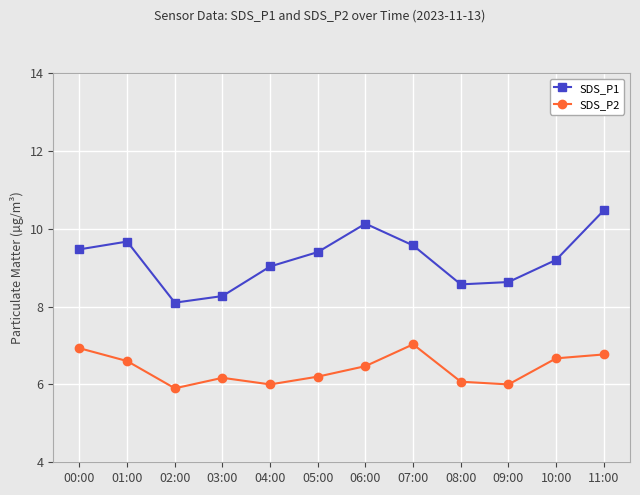

Which category has the highest value in the SDS_P1 series?

11:00